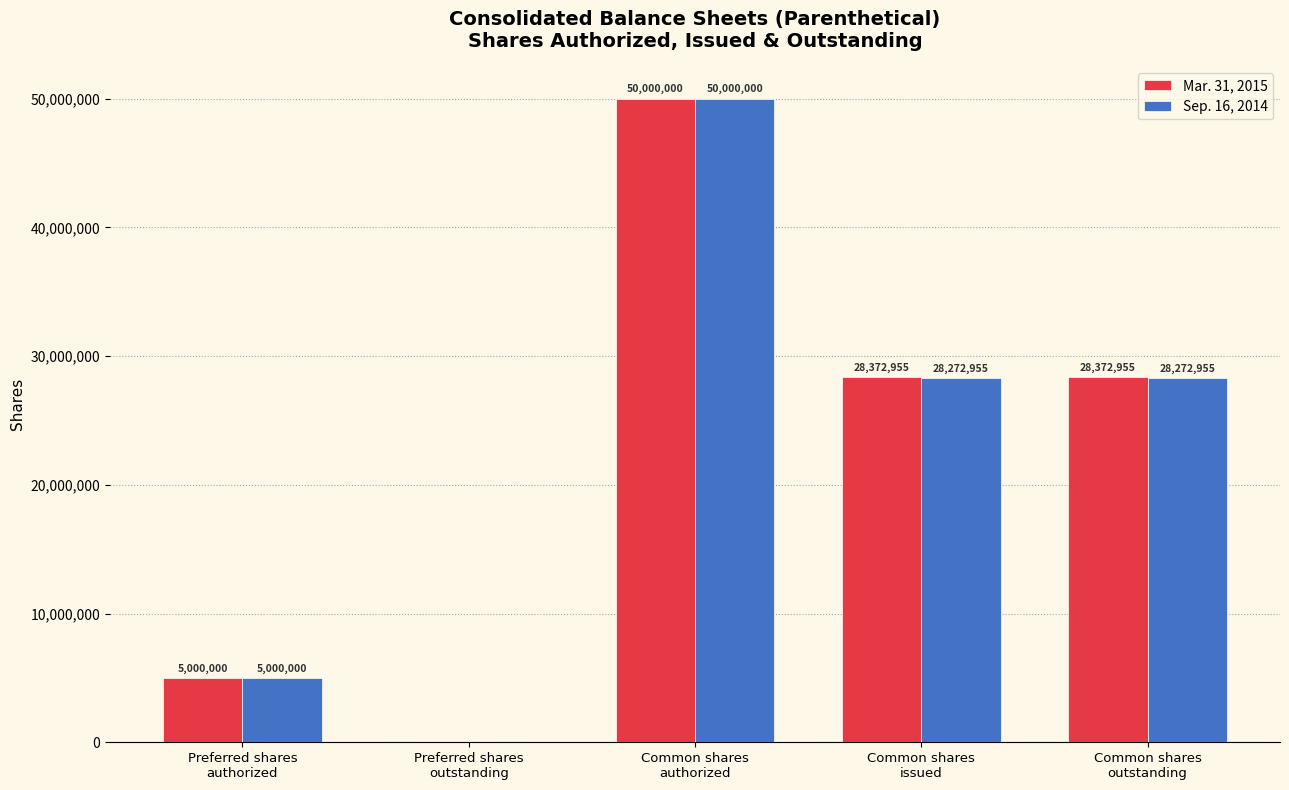

What is the total value across all series at Common shares
outstanding?

56645910